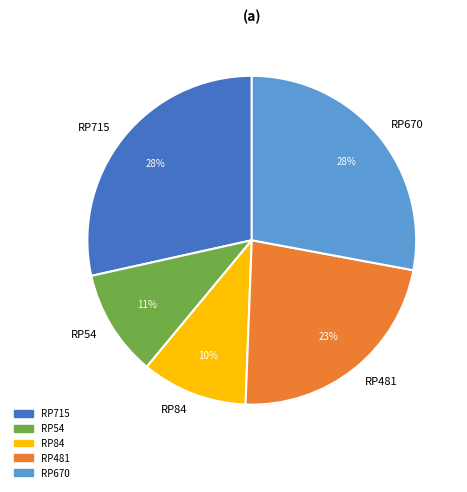

Do RP54 and RP84 together represent more than half of the pie?

No